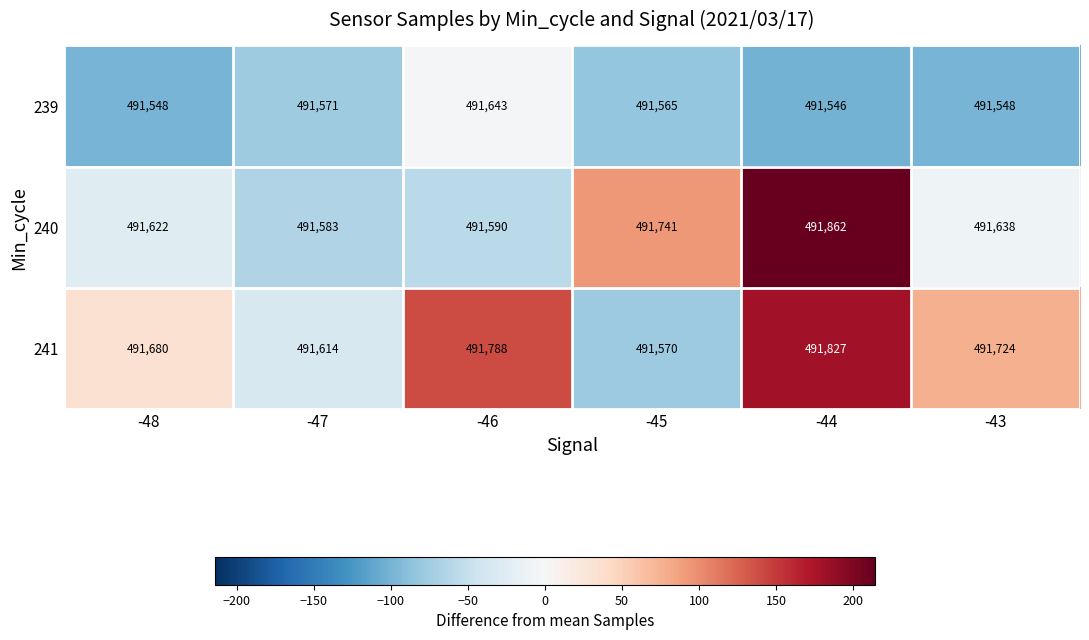

What is the difference between the maximum and second lowest values in the 239 series?

95